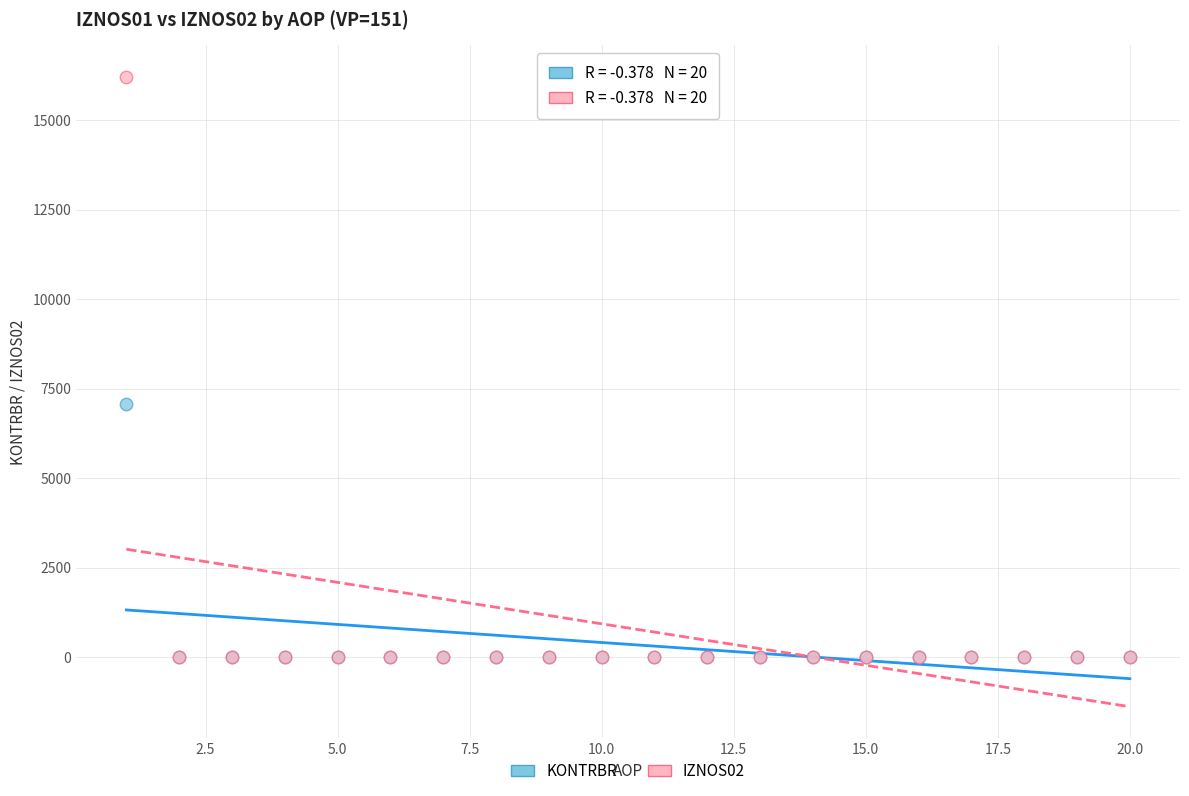

Across all series, what Y value is closest to 8109?

7078.5